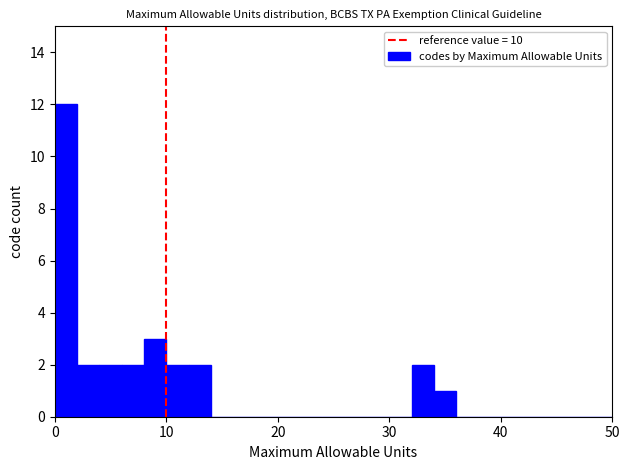

Around what value on the x-axis is the tallest bar? Give the approximate position of its centre, as read against the axis.

1